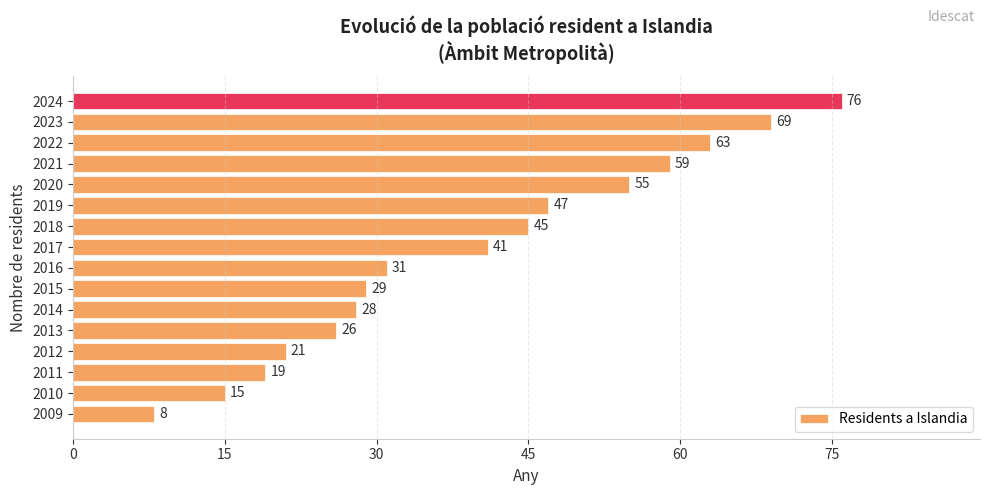

What is the maximum value shown in the chart?

76